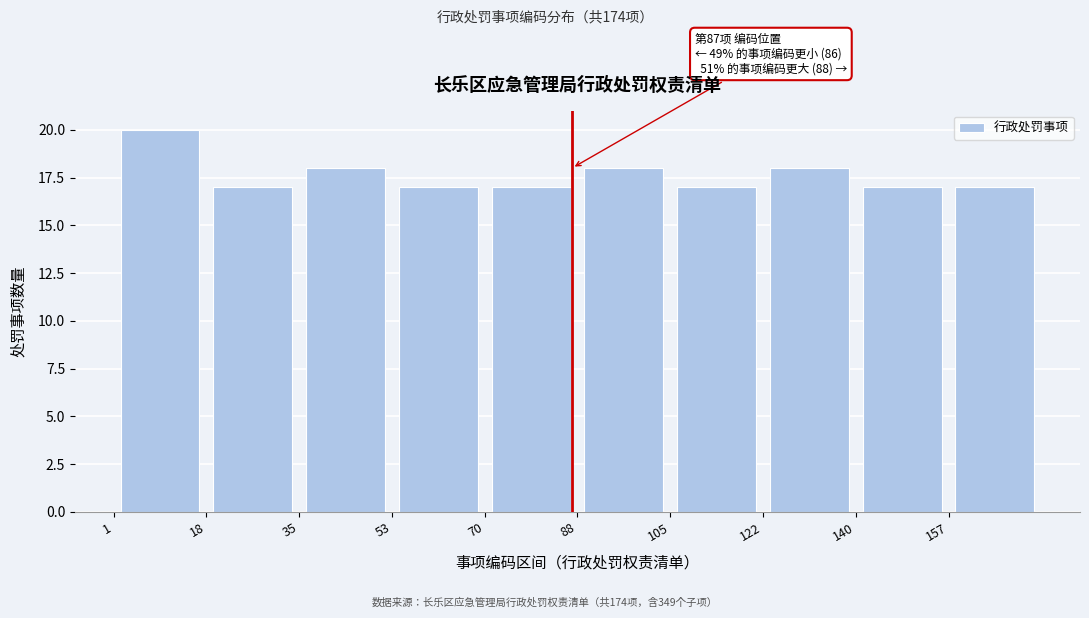

Which range on the x-axis has the tallest bar?

1.0 to 18.4